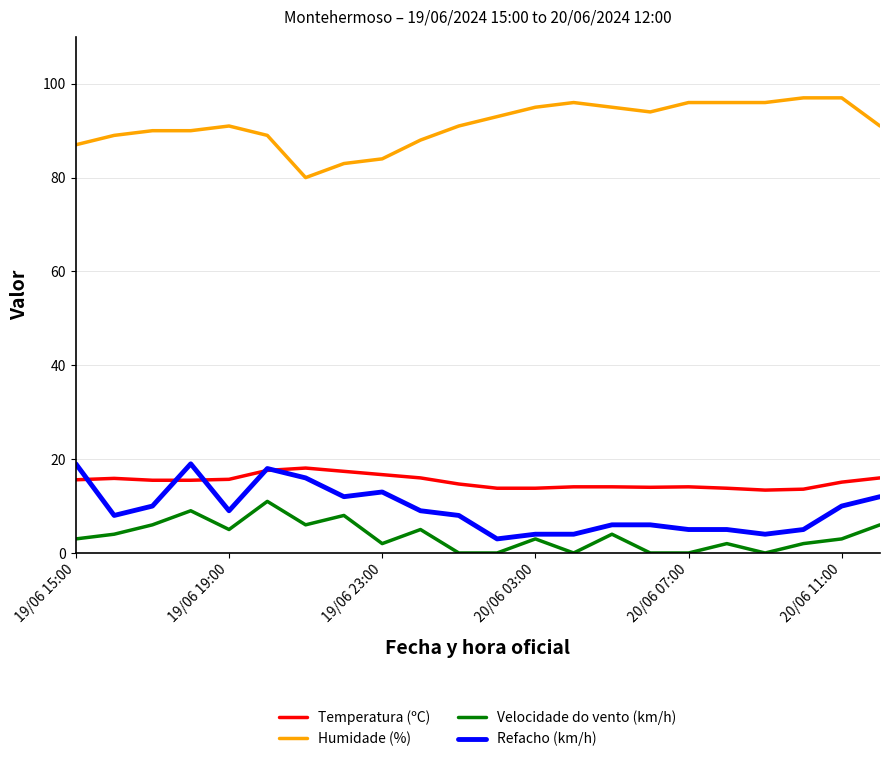

What is the difference between the second highest and minimum values in the Velocidade do vento (km/h) series?

9.0